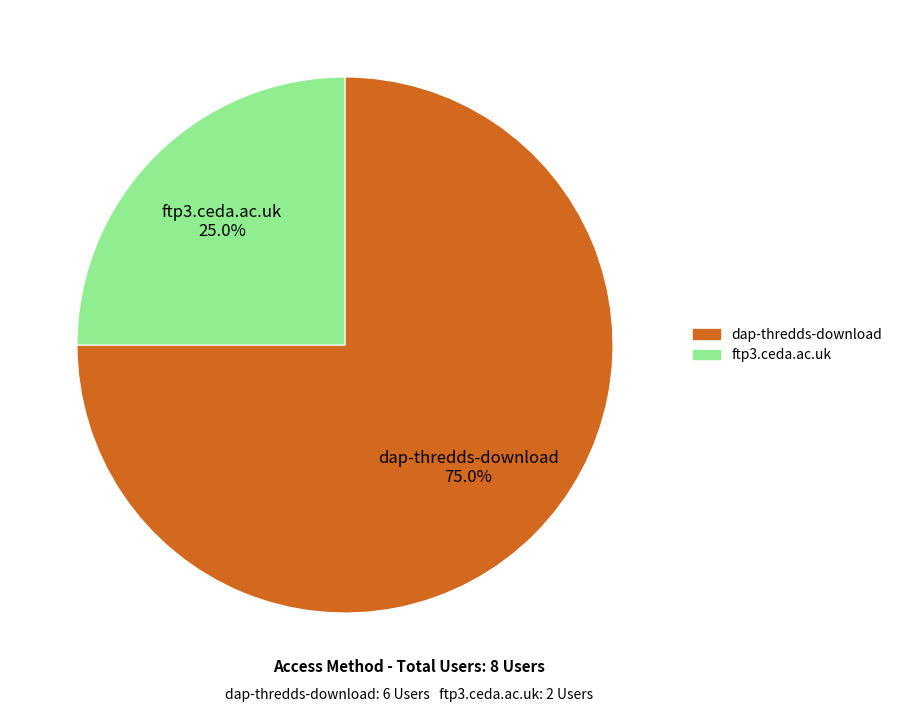

Count the number of slices in the pie.

2